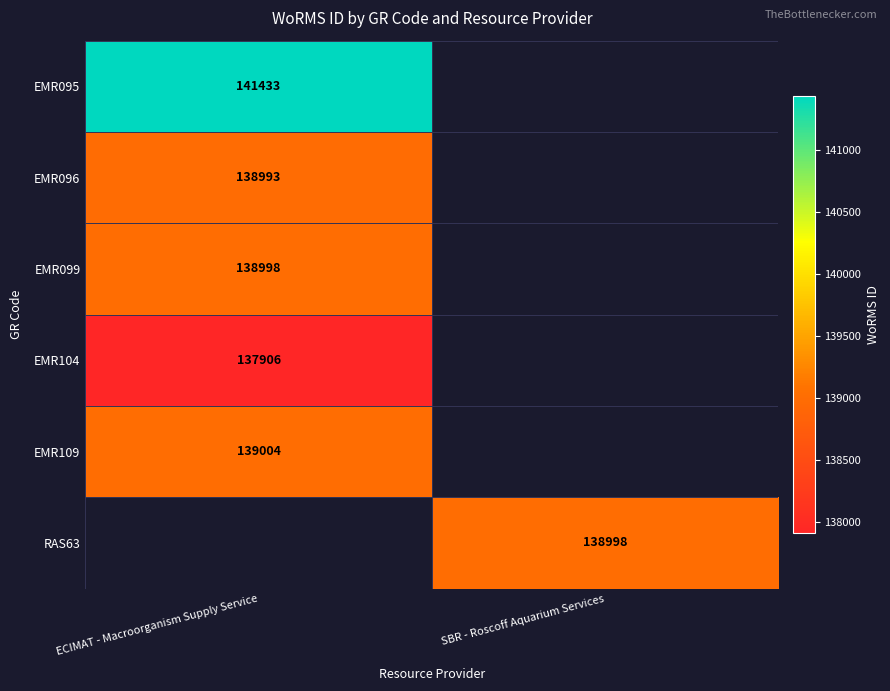

True or false: EMR109 has a value of 68126 at ECIMAT - Macroorganism Supply Service.

False